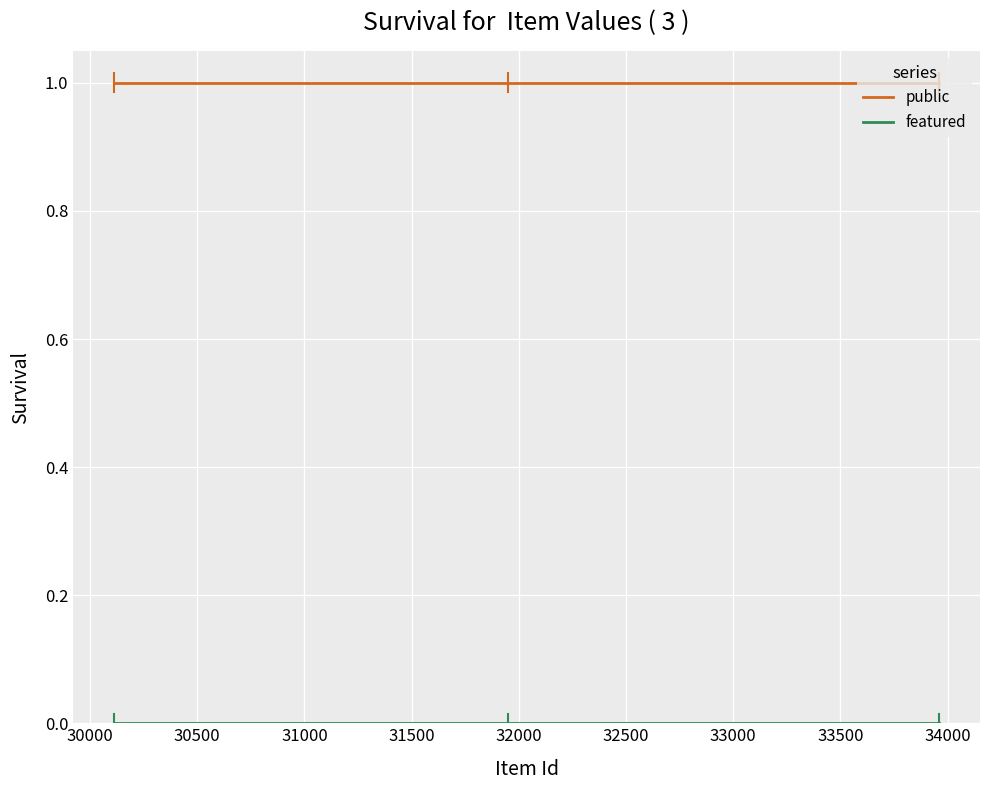

What is the sum of all public values?

3